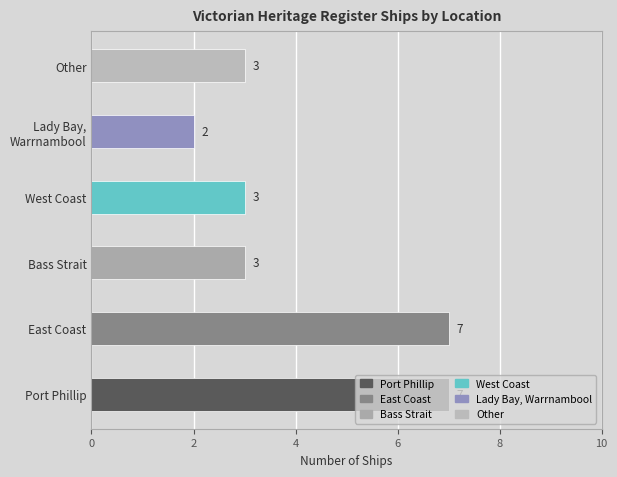

How many values are between 3 and 7?

5